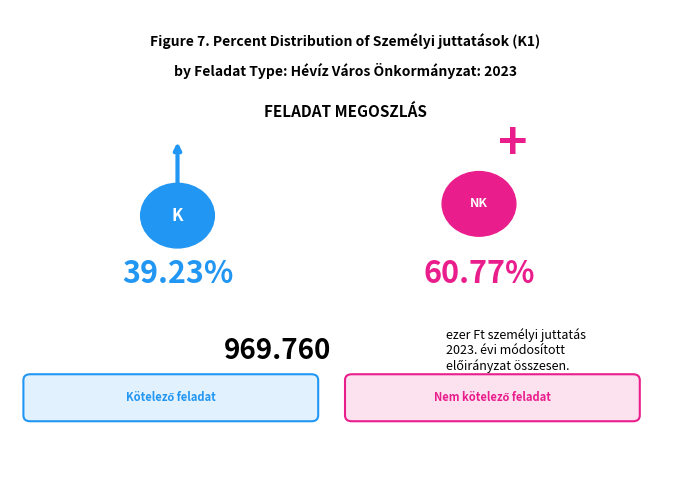

To the nearest percent, what is the difference between the Kötelező feladat and Nem kötelező feladat slice percentages?

22%